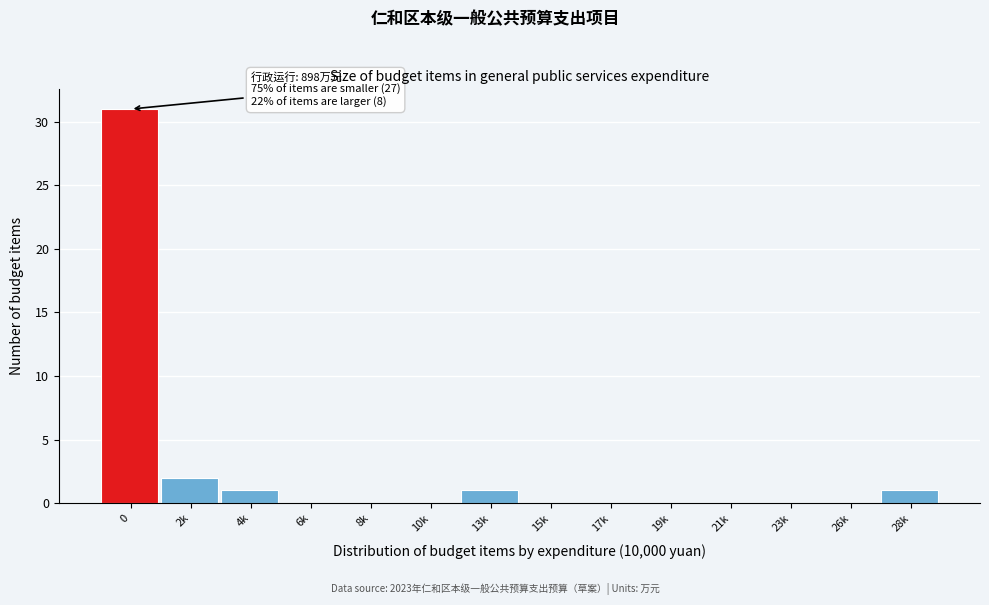

Reading left to right, extract all data points from this chart.

0=31	2k=2	4k=1	6k=0	8k=0	10k=0	13k=1	15k=0	17k=0	19k=0	21k=0	23k=0	26k=0	28k=1